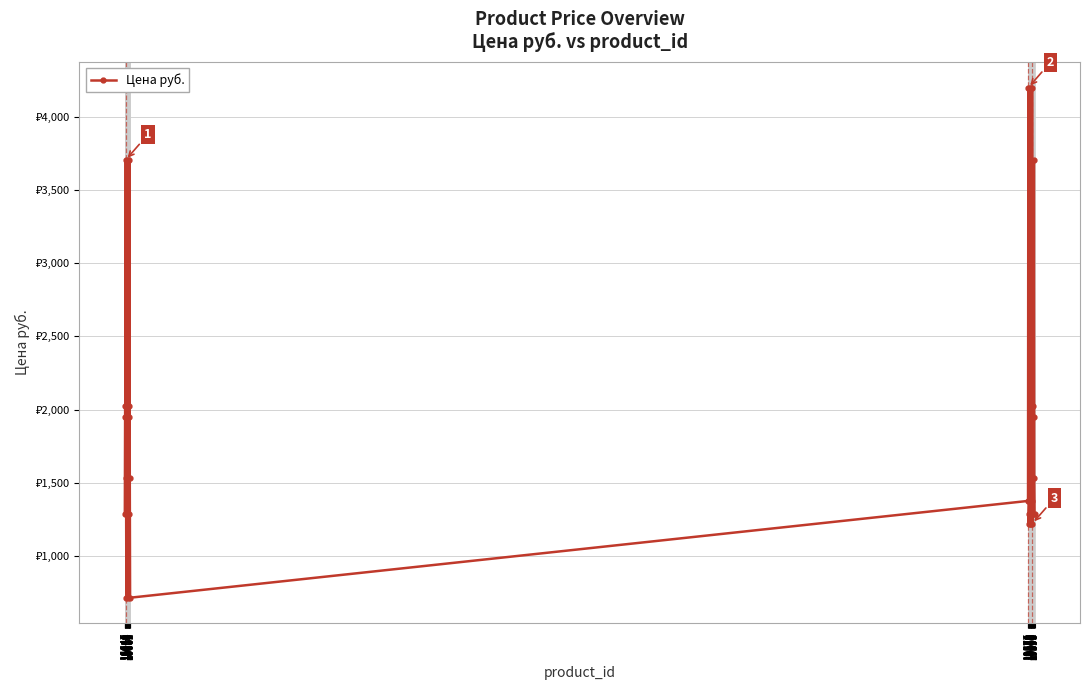

Is this an area chart (filled region under the line)?

No